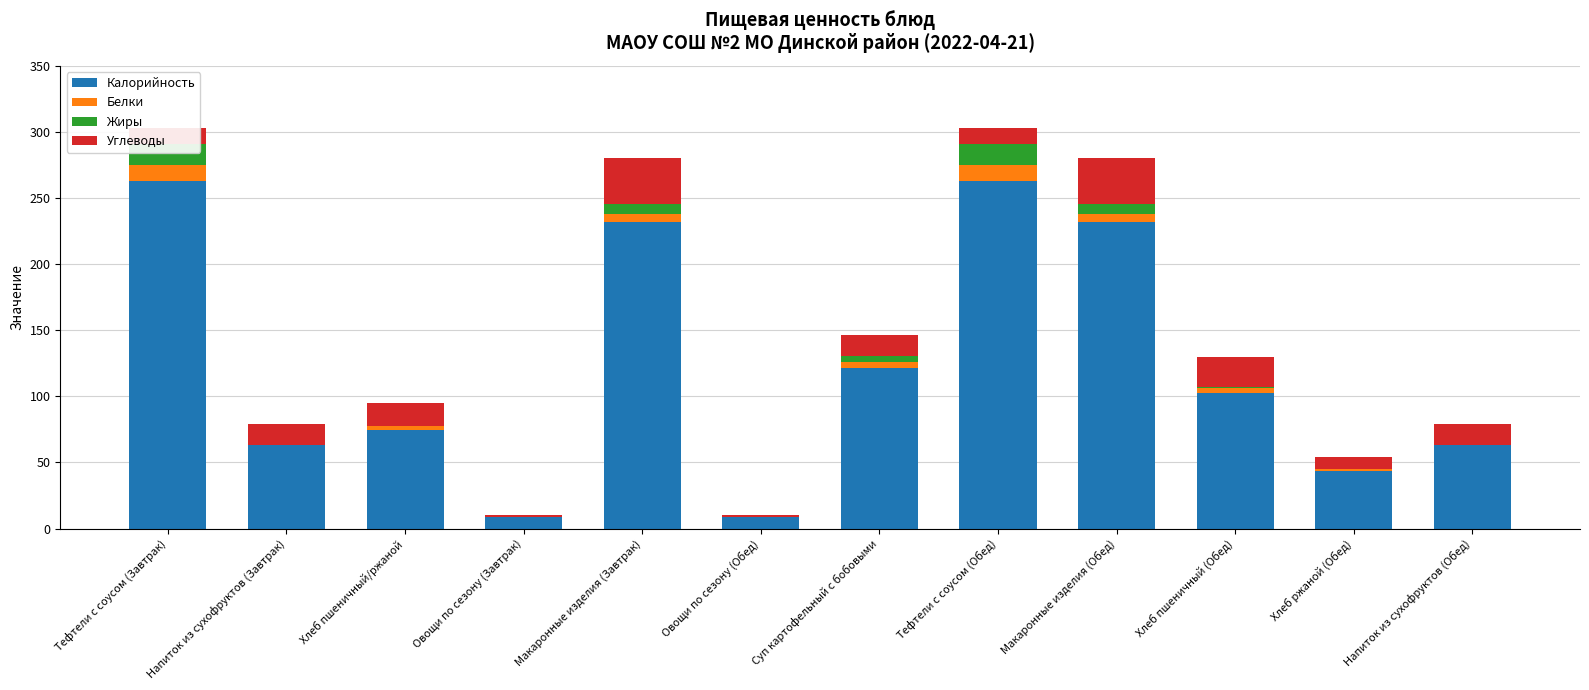

Rank the categories by Углеводы value from highest to lowest.

Макаронные изделия (Завтрак), Макаронные изделия (Обед), Хлеб пшеничный (Обед), Хлеб пшеничный/ржаной, Суп картофельный с бобовыми, Напиток из сухофруктов (Завтрак), Напиток из сухофруктов (Обед), Тефтели с соусом (Завтрак), Тефтели с соусом (Обед), Хлеб ржаной (Обед), Овощи по сезону (Завтрак), Овощи по сезону (Обед)